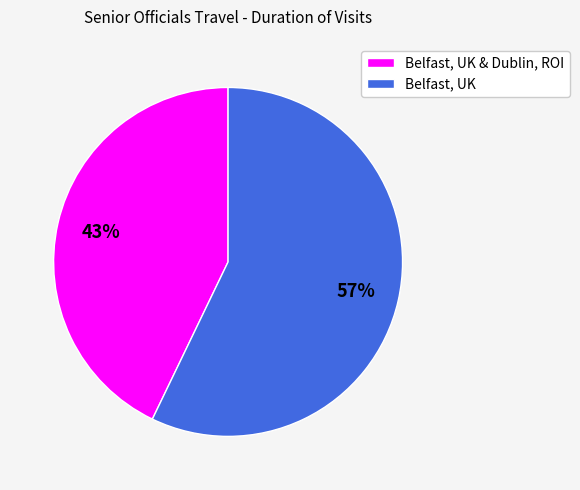

Which has a higher value, Belfast, UK & Dublin, ROI or Belfast, UK?

Belfast, UK